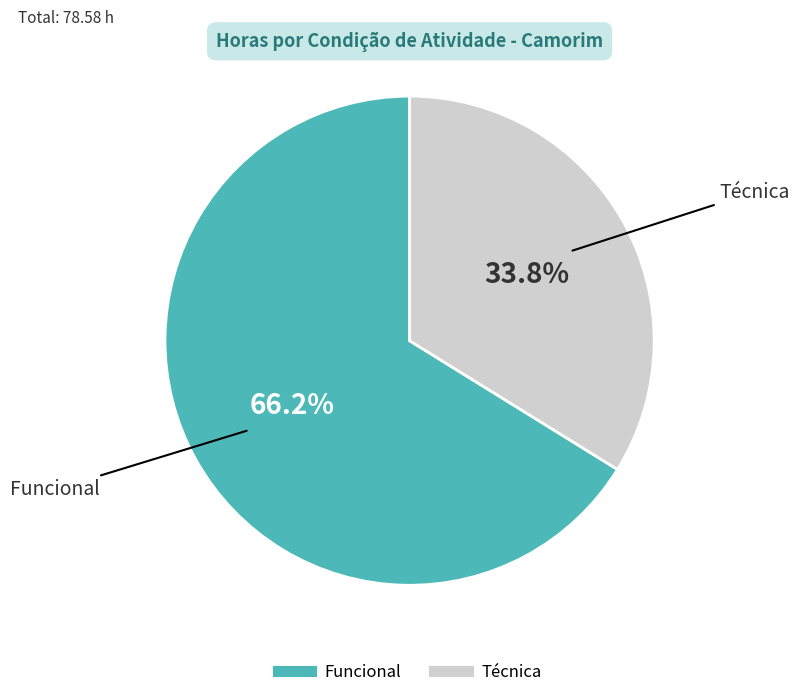

Count the number of slices in the pie.

2